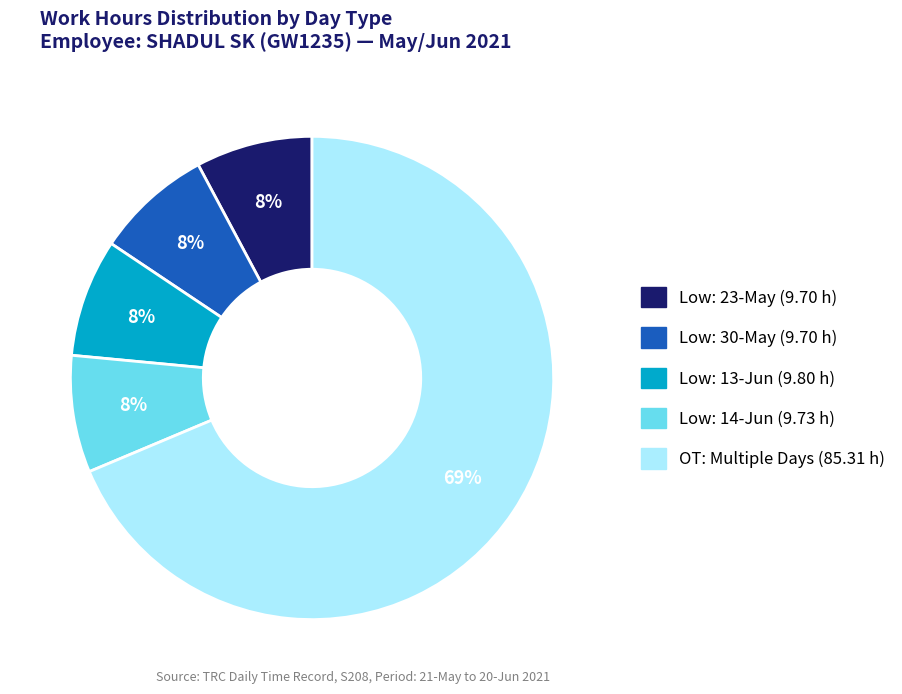

Is there a majority slice in this chart?

Yes